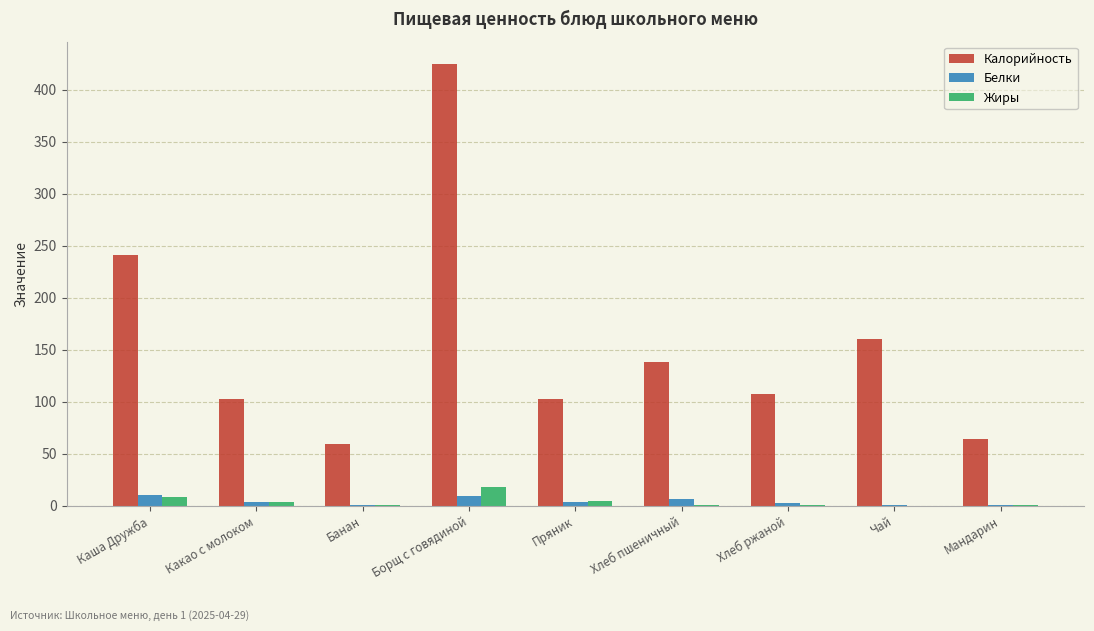

Which series has the largest total across all categories?

Калорийность